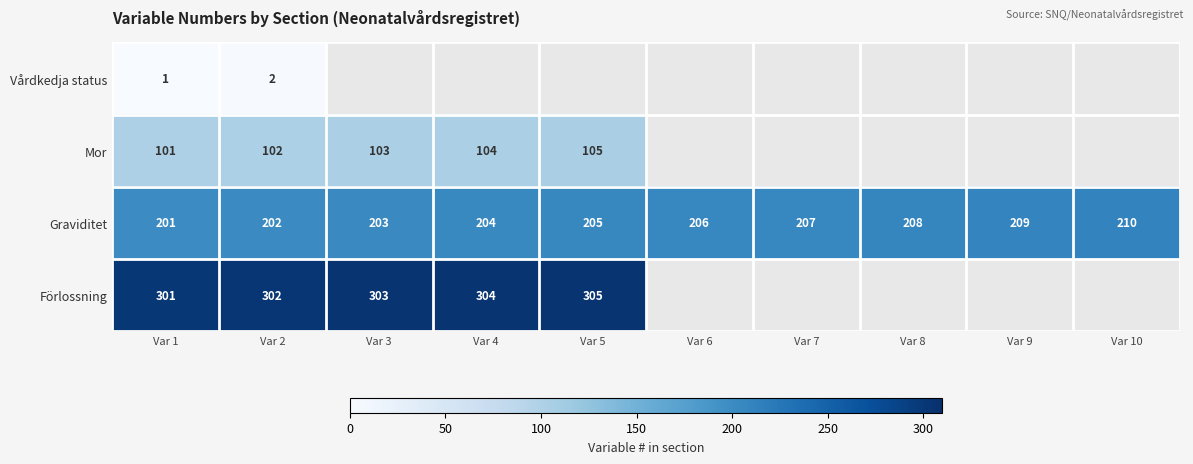

True or false: Graviditet has a value of 143 at Var 10.

False